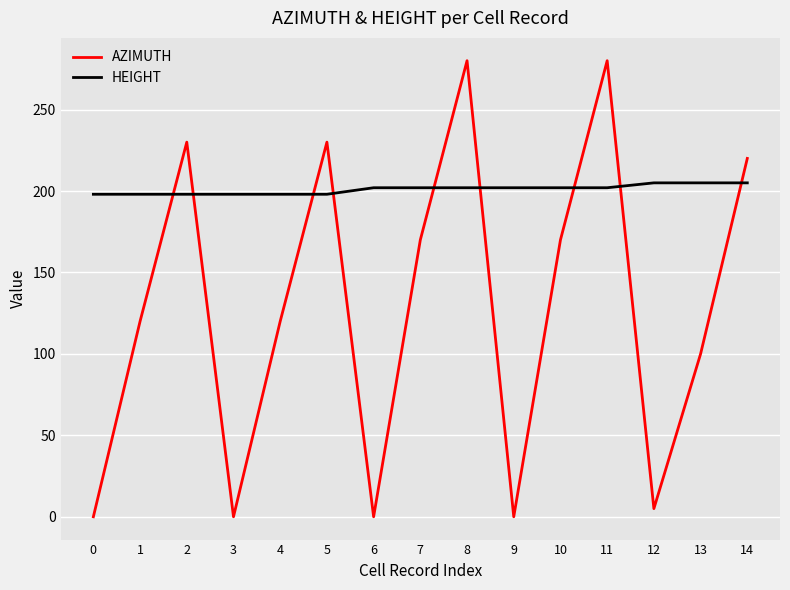

Count the number of data series in this chart.

2